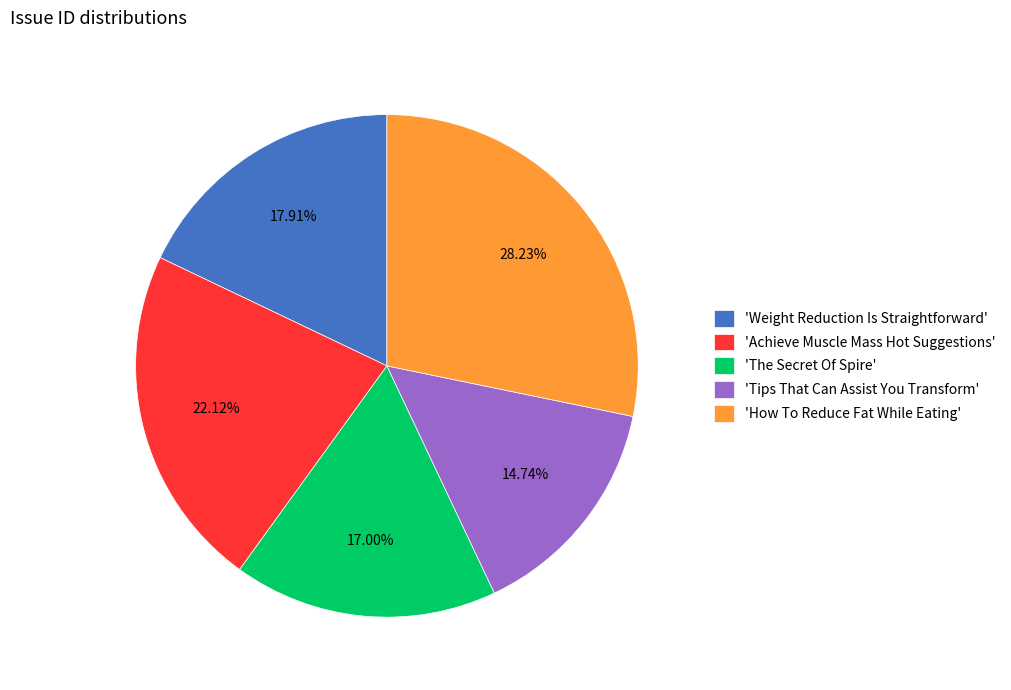

To the nearest percent, what is the average slice percentage?

20%